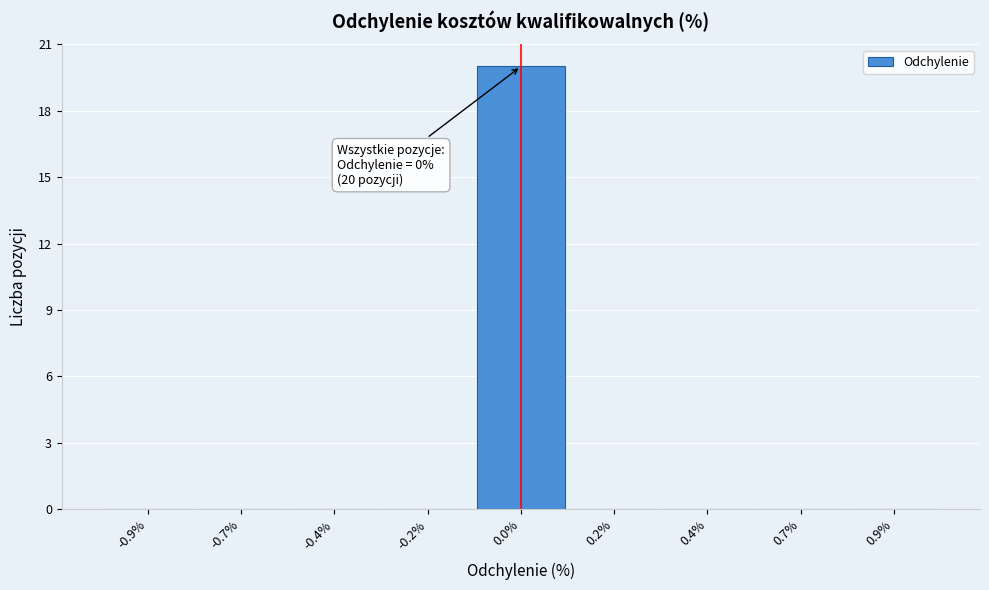

Reading right to left, list all the values displayed in this chart.

0.9%=0	0.7%=0	0.4%=0	0.2%=0	0.0%=20	-0.2%=0	-0.4%=0	-0.7%=0	-0.9%=0